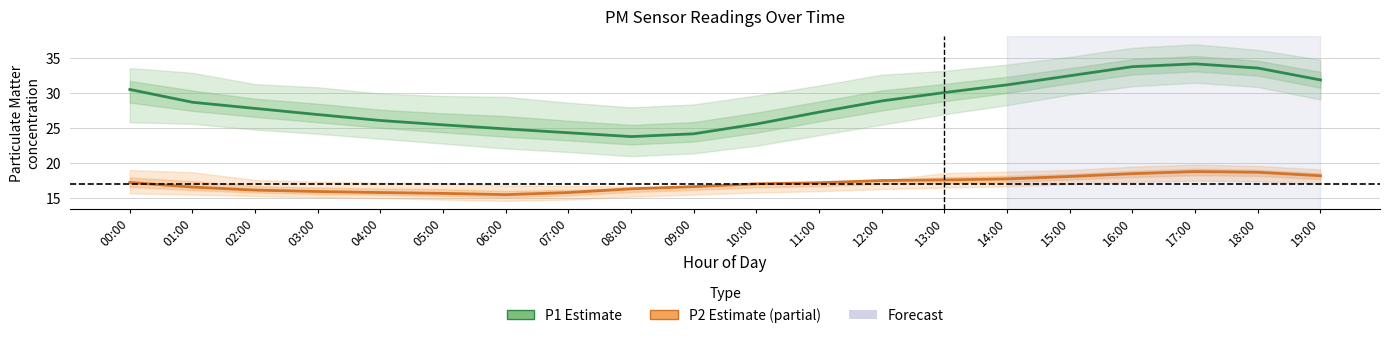

True or false: P2 (PM2.5) and P1 (PM10) intersect in this chart.

False